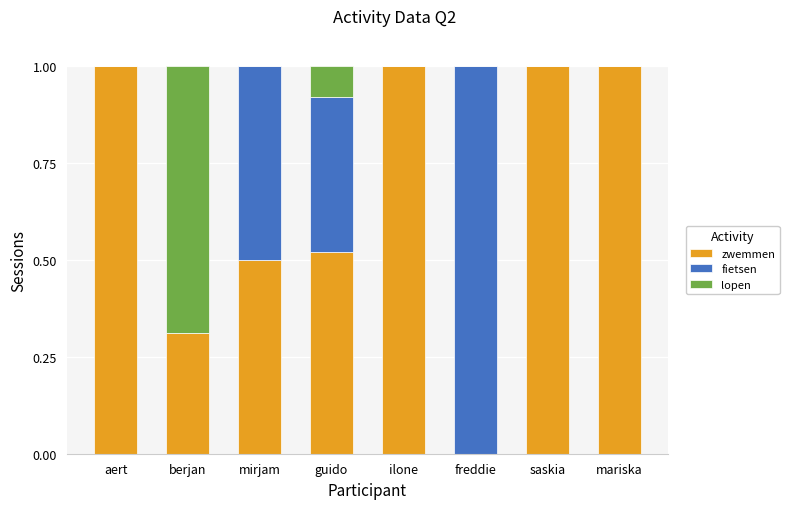

What is the sum of all zwemmen values?

5.3